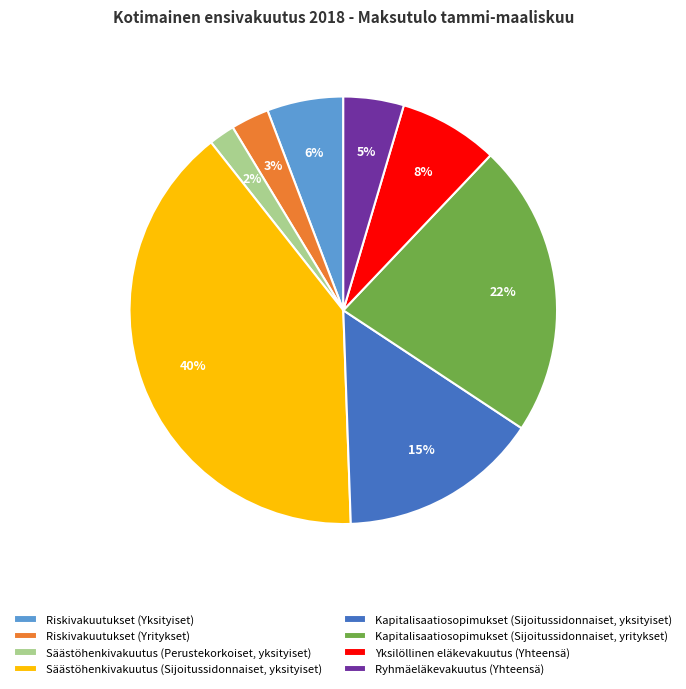

True or false: Riskivakuutukset (Yritykset) accounts for 11% of the total.

False